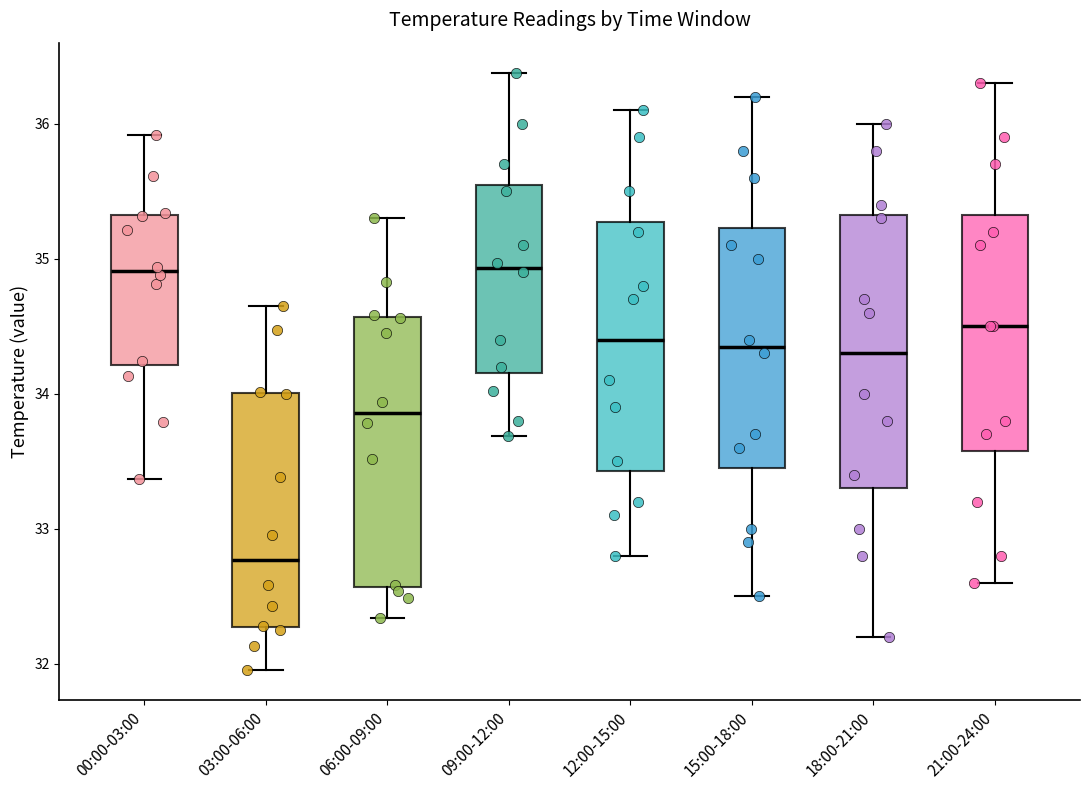

Reading left to right, transcribe this box plot: for each box, give where its median line is, the range the box spans, and where its two whiskers end, as read against the y-axis. The values are not printed on the chart, so give them approximately, as read against the axis.

00:00-03:00: median 34.9, box 34.2 to 35.3, whiskers 33.4 to 35.9
03:00-06:00: median 32.8, box 32.3 to 34.0, whiskers 32.0 to 34.7
06:00-09:00: median 33.9, box 32.6 to 34.6, whiskers 32.3 to 35.3
09:00-12:00: median 34.9, box 34.2 to 35.6, whiskers 33.7 to 36.4
12:00-15:00: median 34.4, box 33.4 to 35.3, whiskers 32.8 to 36.1
15:00-18:00: median 34.4, box 33.5 to 35.2, whiskers 32.5 to 36.2
18:00-21:00: median 34.3, box 33.3 to 35.3, whiskers 32.2 to 36.0
21:00-24:00: median 34.5, box 33.6 to 35.3, whiskers 32.6 to 36.3